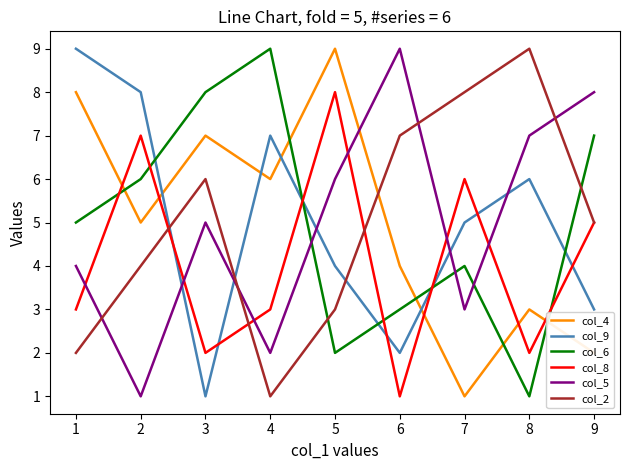

The col_4 series shows 2 at 6. True or false?

False